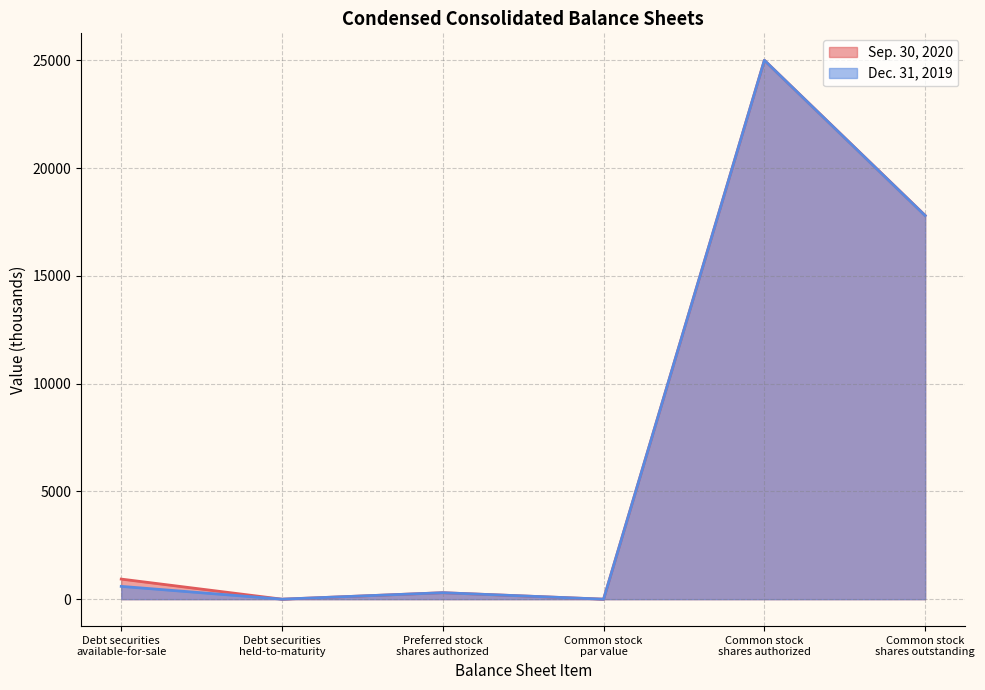

What is the total value across all series at Common stock
shares outstanding?

35595.2